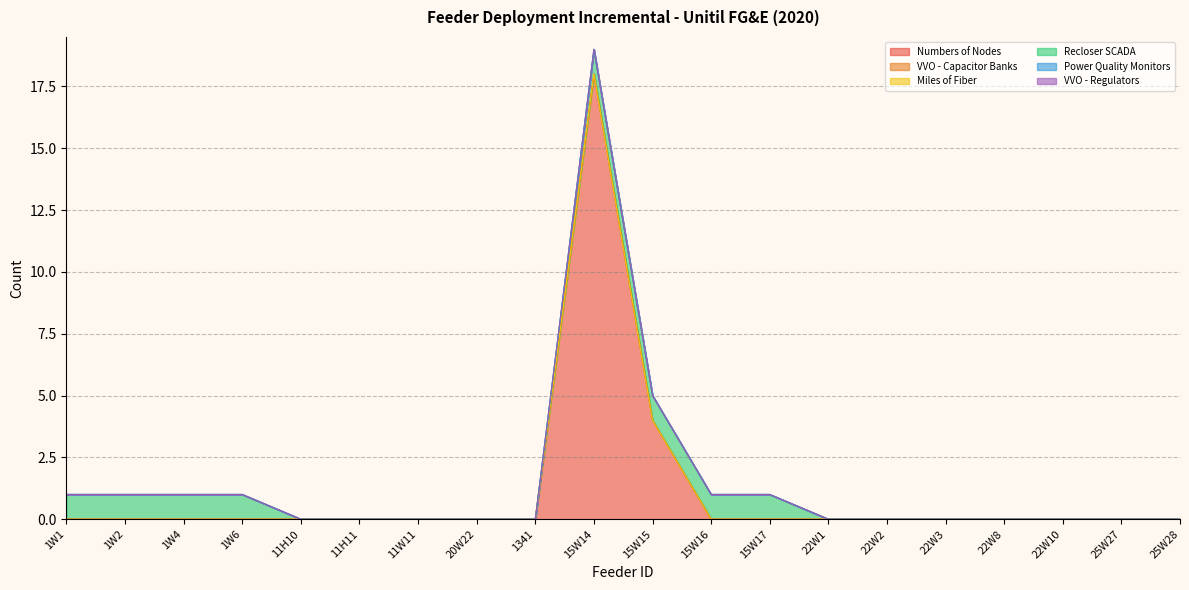

What position from the right is 1W4?

18